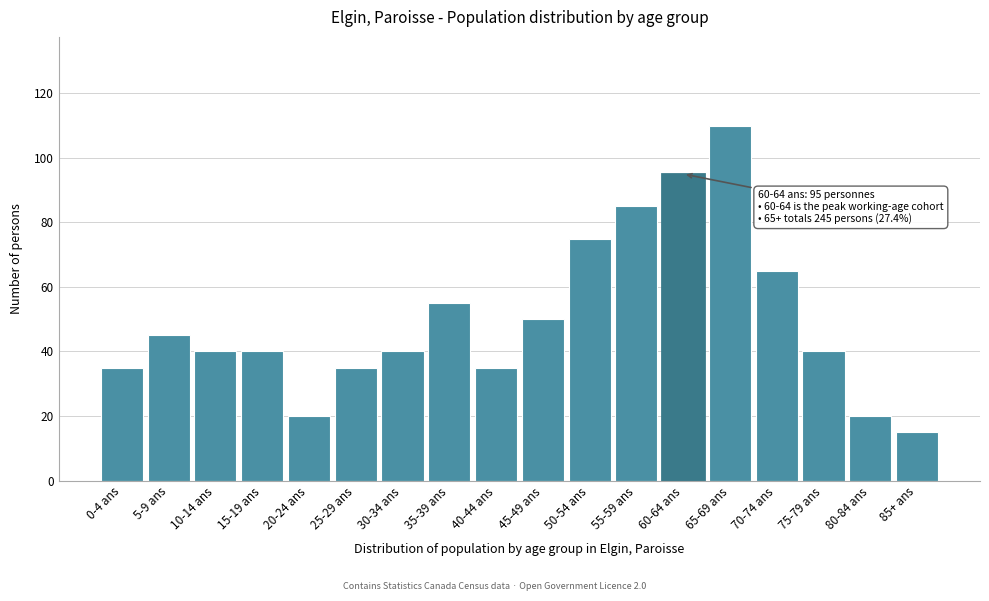

Reading left to right, what are all the values shown in this chart?

0-4 ans=35	5-9 ans=45	10-14 ans=40	15-19 ans=40	20-24 ans=20	25-29 ans=35	30-34 ans=40	35-39 ans=55	40-44 ans=35	45-49 ans=50	50-54 ans=75	55-59 ans=85	60-64 ans=95	65-69 ans=110	70-74 ans=65	75-79 ans=40	80-84 ans=20	85+ ans=15